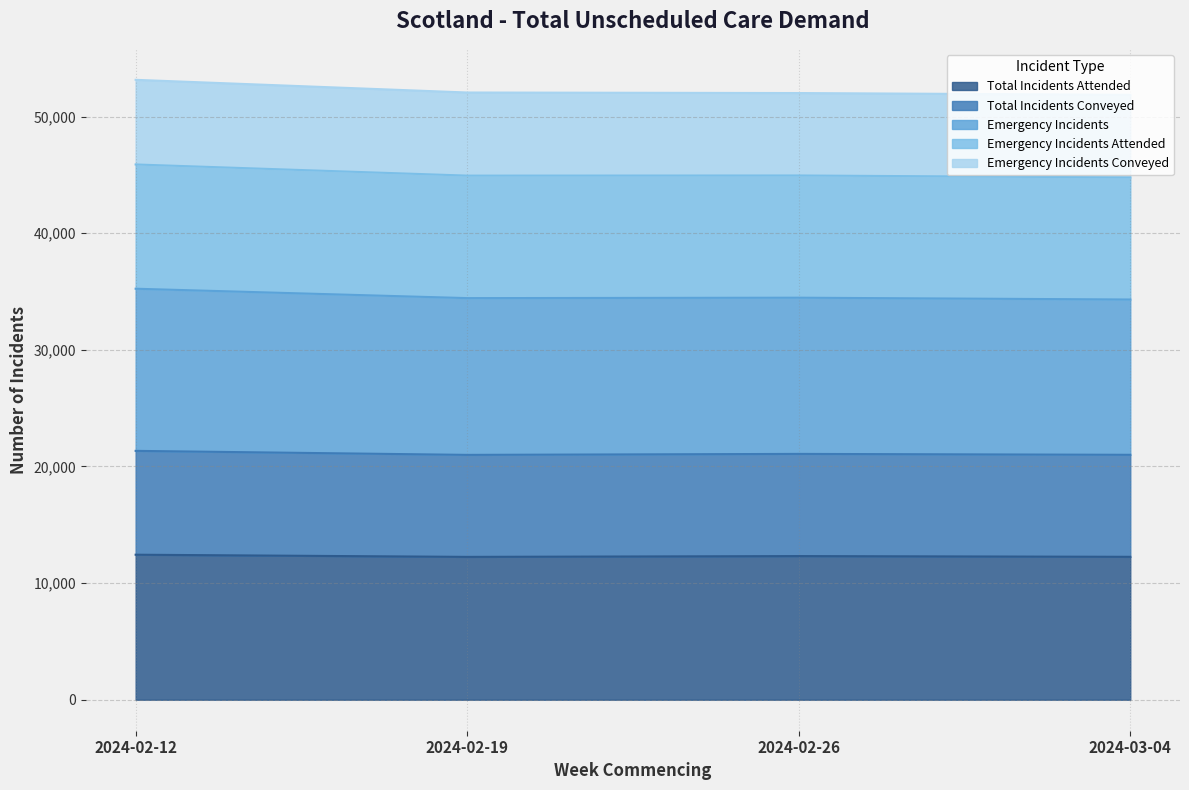

What is the minimum value for Total Incidents Attended?

12247